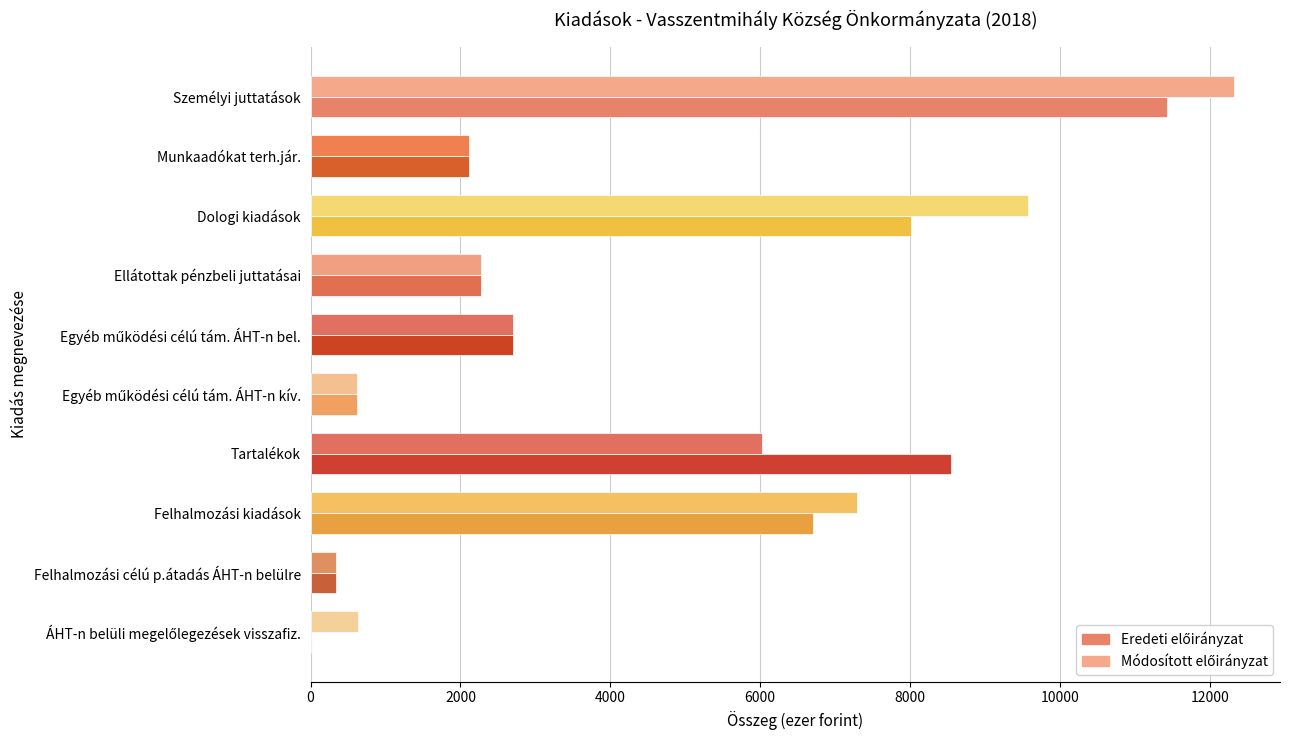

What is the greatest value displayed?

12321